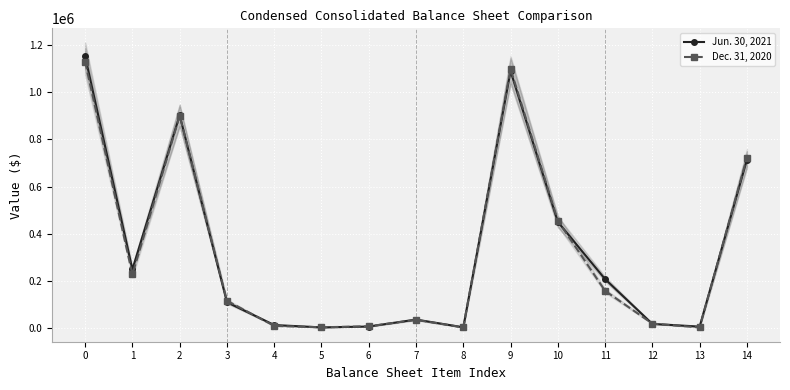

Which series ends up on top after the final intersection of Jun. 30, 2021 and Dec. 31, 2020?

Dec. 31, 2020